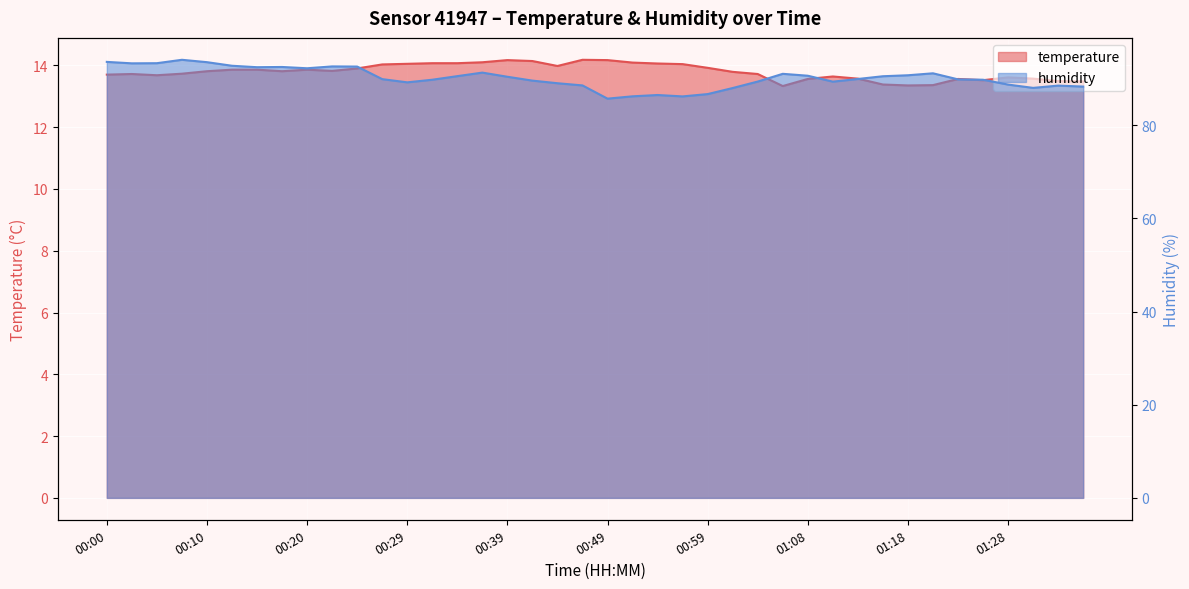

The temperature series shows 19.8 at 01:13. True or false?

False